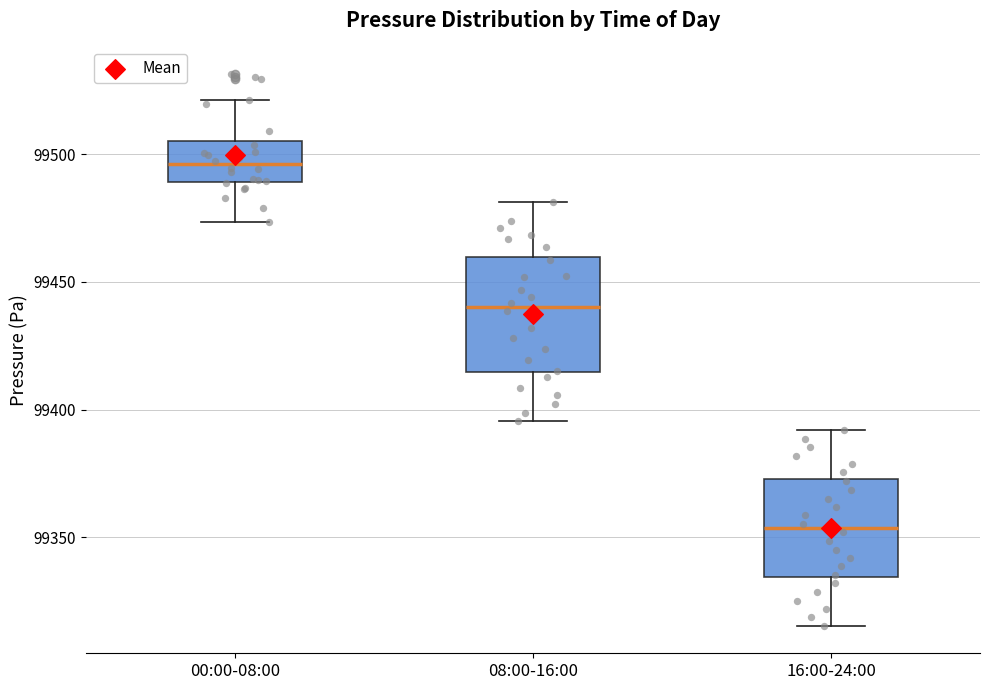

Where is the upper edge of the box for 00:00-08:00 on the y-axis? The values are not printed on the chart, so give them approximately, as read against the axis.

99505